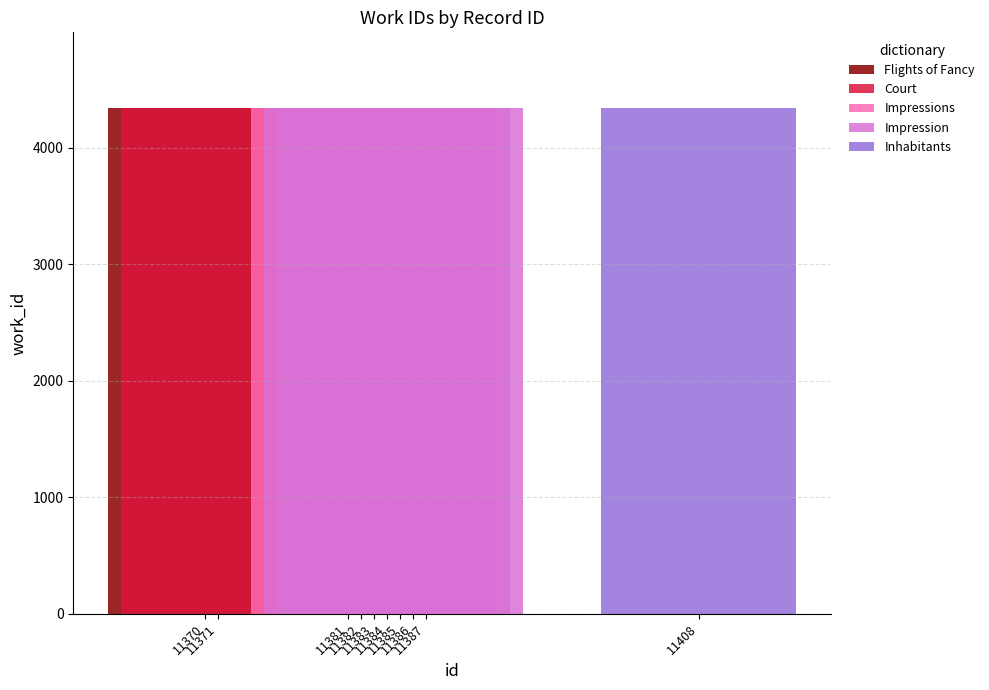

Which series has the largest total across all categories?

Impression